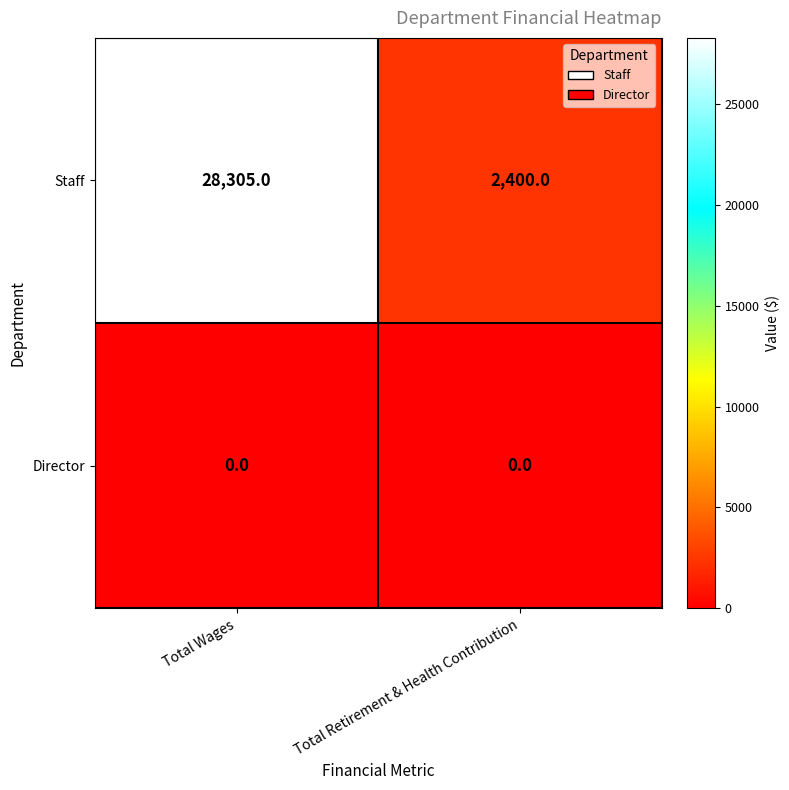

The value of Director at Total Wages is 0. True or false?

True